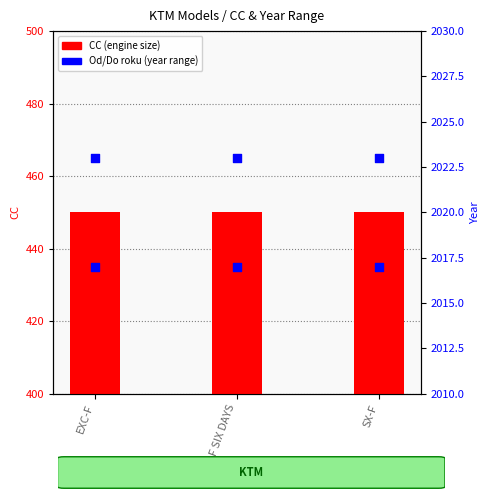

Is the value of Do Roku at EXC-F greater than the value of Od roku at SX-F?

Yes